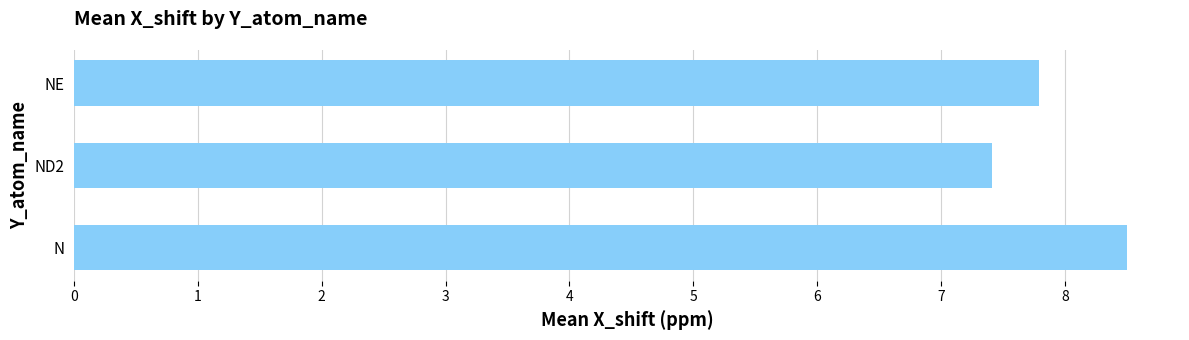

Reading bottom to top, what are all the values shown in this chart?

8.5	7.4	7.8